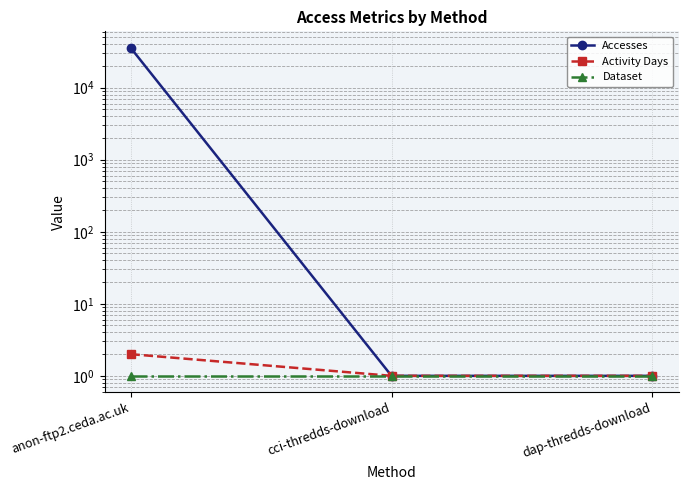

How many lines are shown in the chart?

3